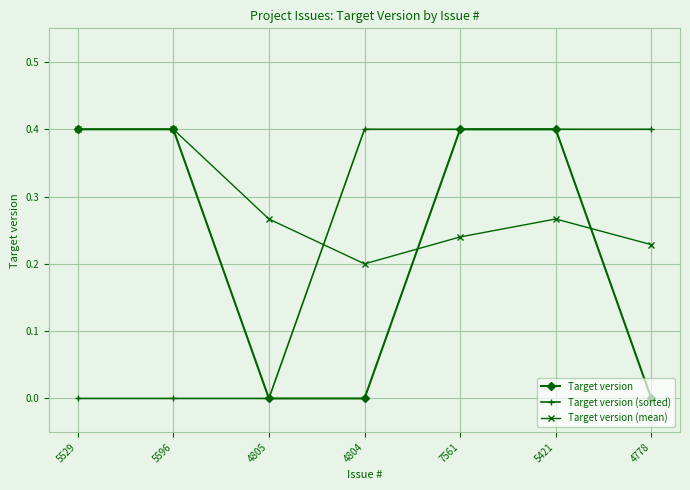

Count the number of categories in the chart.

7